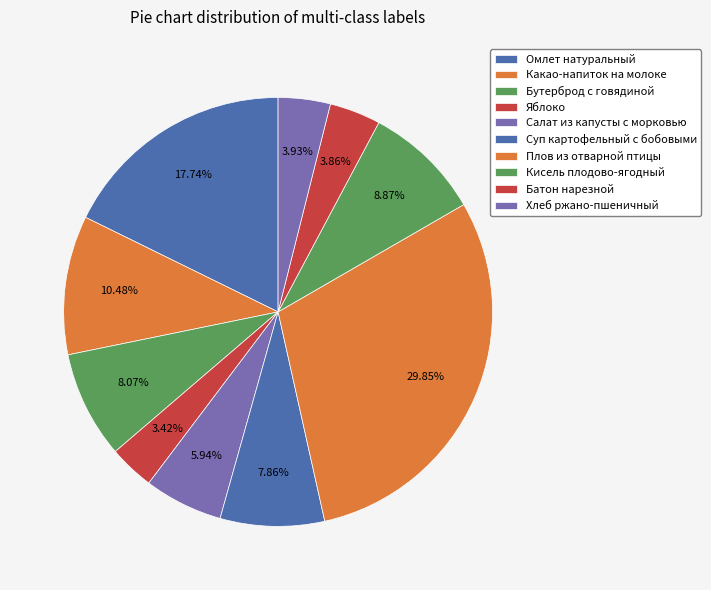

To the nearest percent, what is the combined percentage of Батон нарезной and Хлеб ржано-пшеничный?

8%